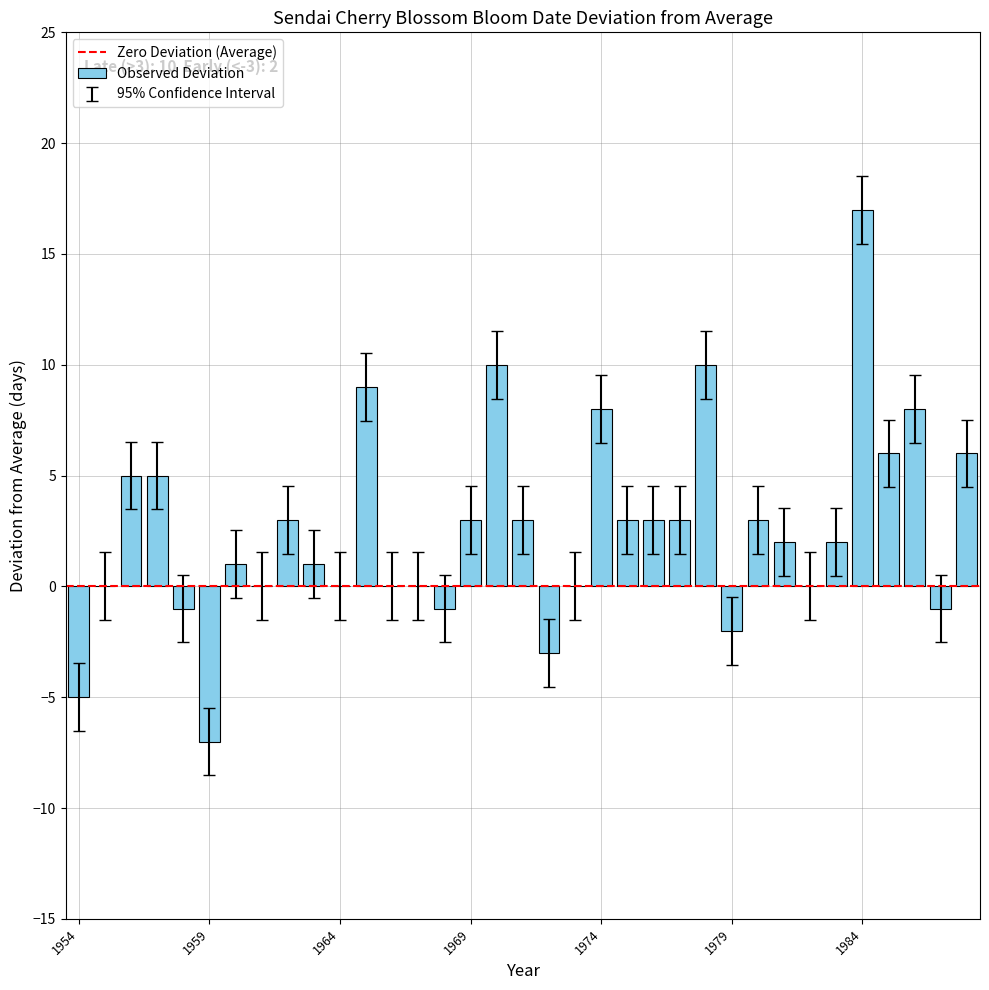

What is the maximum value shown in the chart?

17